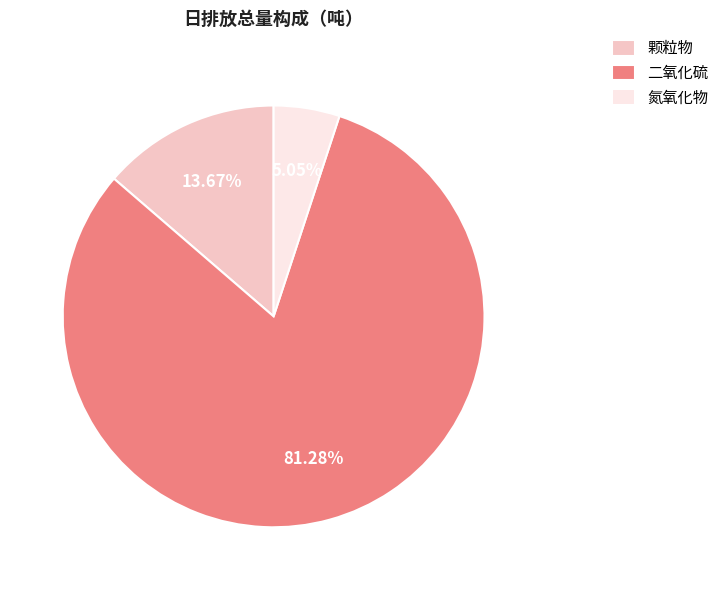

Which category has the smallest portion of the pie?

氮氧化物